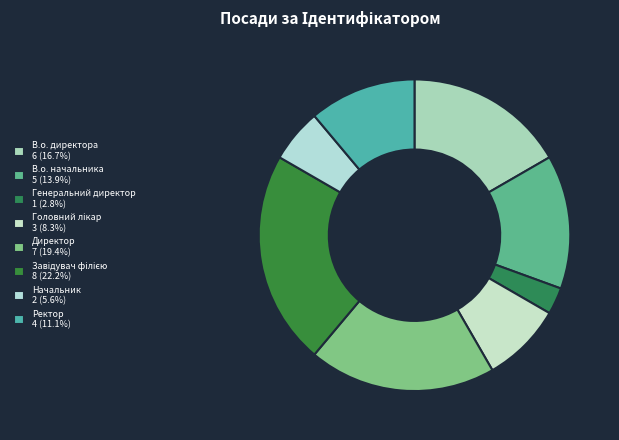

Does Генеральний директор represent more than half of the total?

No